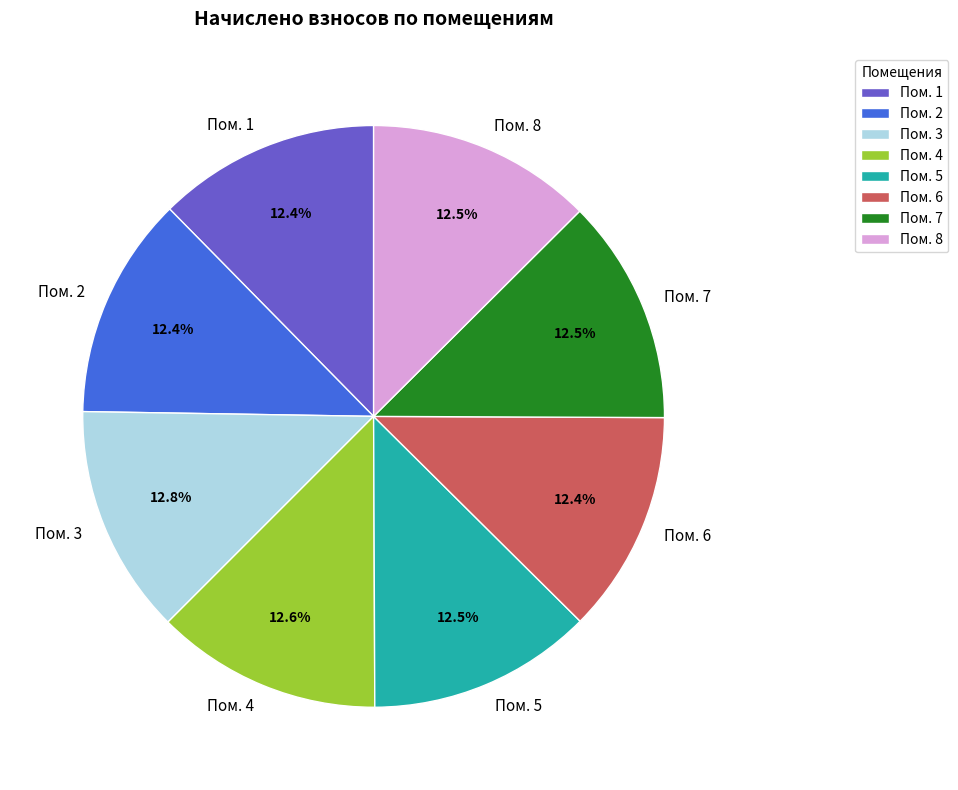

Is Пом. 2 the majority of the pie?

No